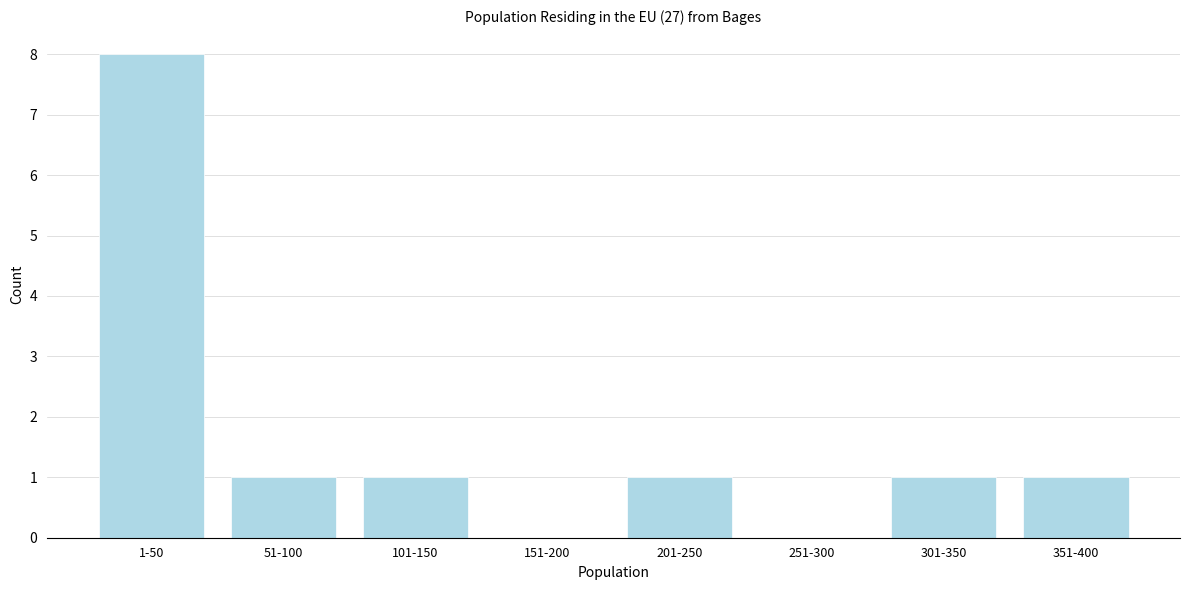

Reading left to right, what are all the values shown in this chart?

1-50=8	51-100=1	101-150=1	151-200=0	201-250=1	251-300=0	301-350=1	351-400=1